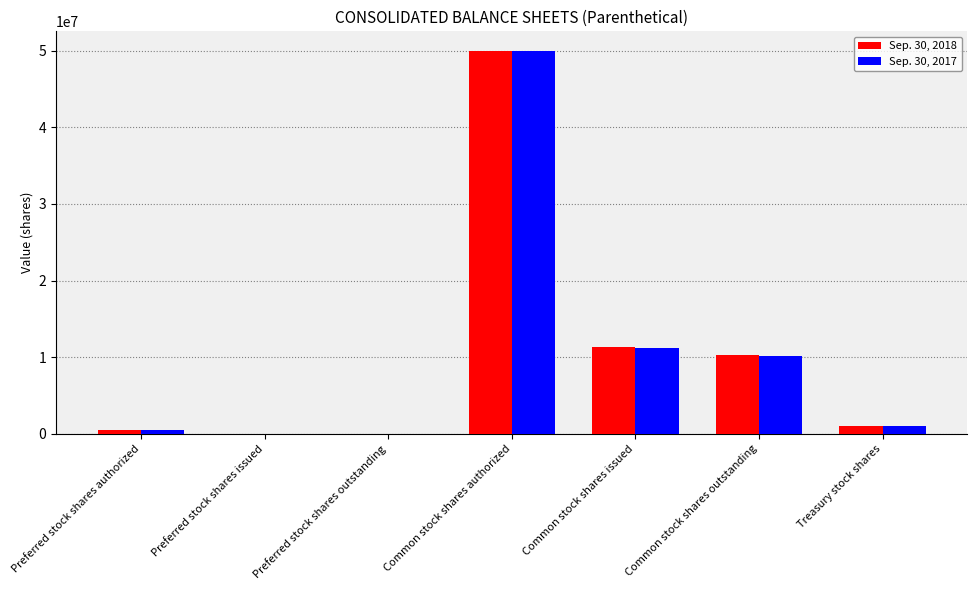

Which series changed the most between Preferred stock shares outstanding and Common stock shares issued?

Sep. 30, 2018